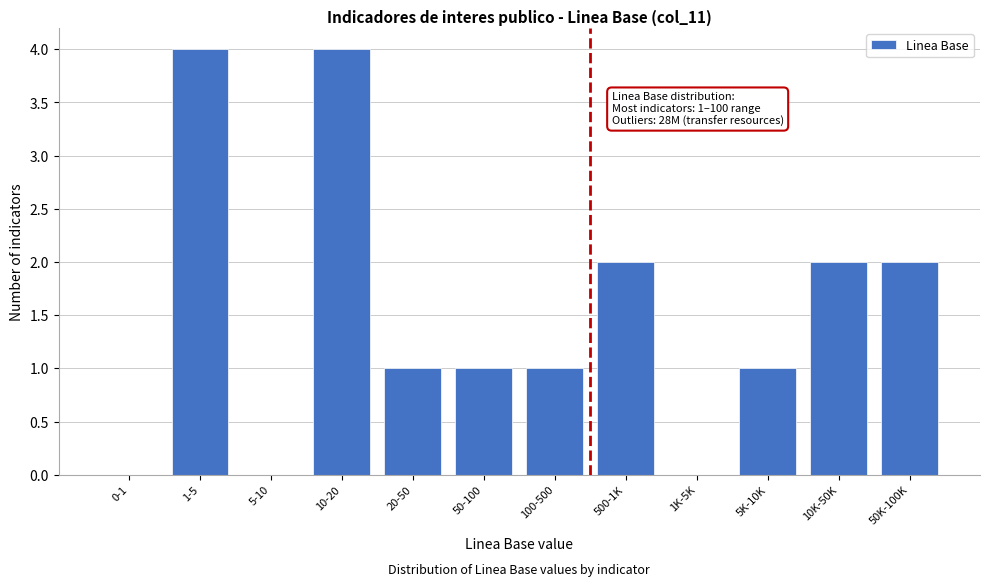

Reading left to right, extract all data points from this chart.

0-1=0	1-5=4	5-10=0	10-20=4	20-50=1	50-100=1	100-500=1	500-1K=2	1K-5K=0	5K-10K=1	10K-50K=2	50K-100K=2